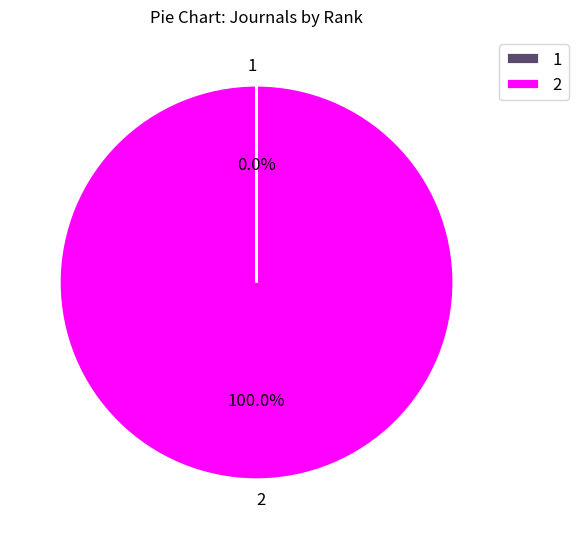

What is the majority slice?

2